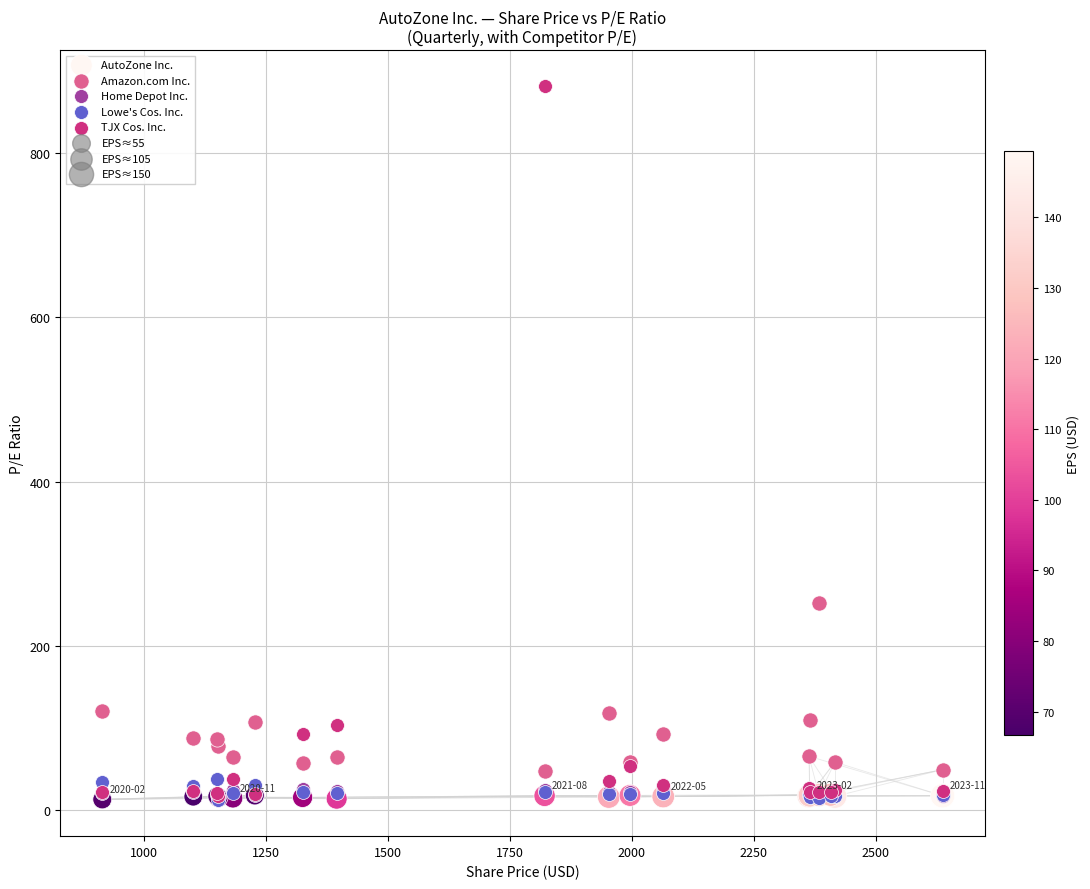

Which series has the largest Y range (max minus min)?

TJX Cos. Inc.